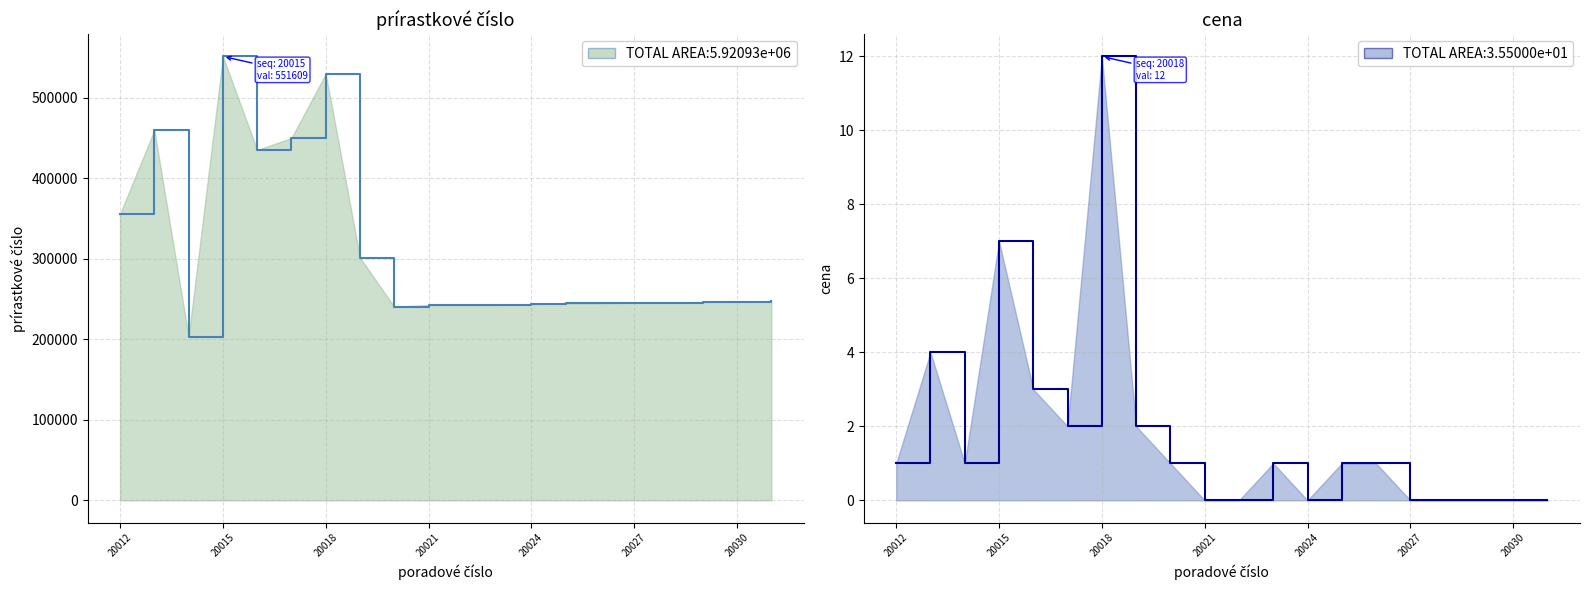

What is the difference between the maximum and minimum values in the prírastkové číslo series?

348207